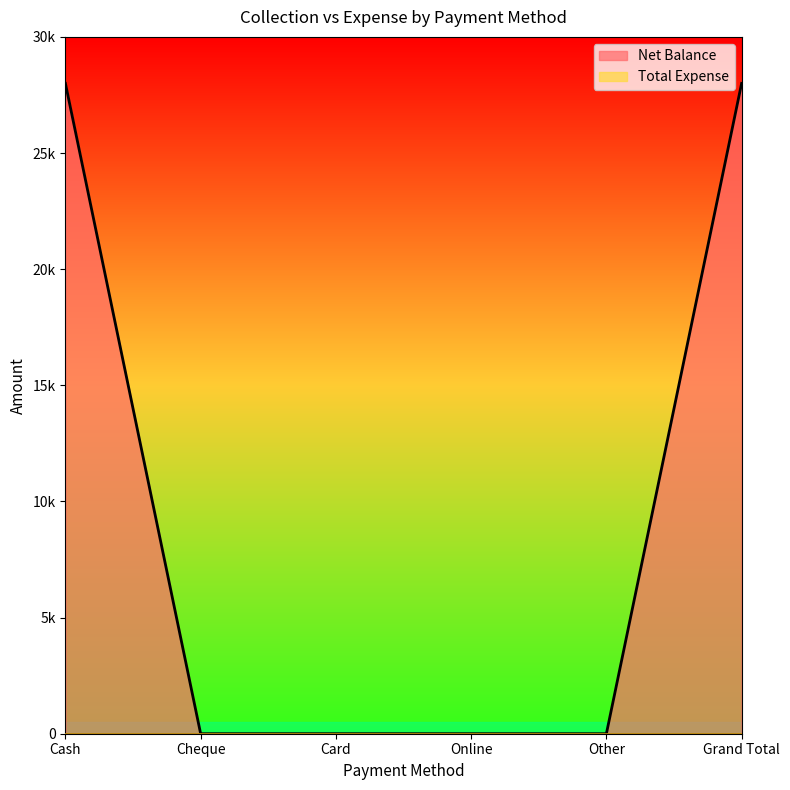

What value does the data have at Grand Total, to the nearest 50?

28000